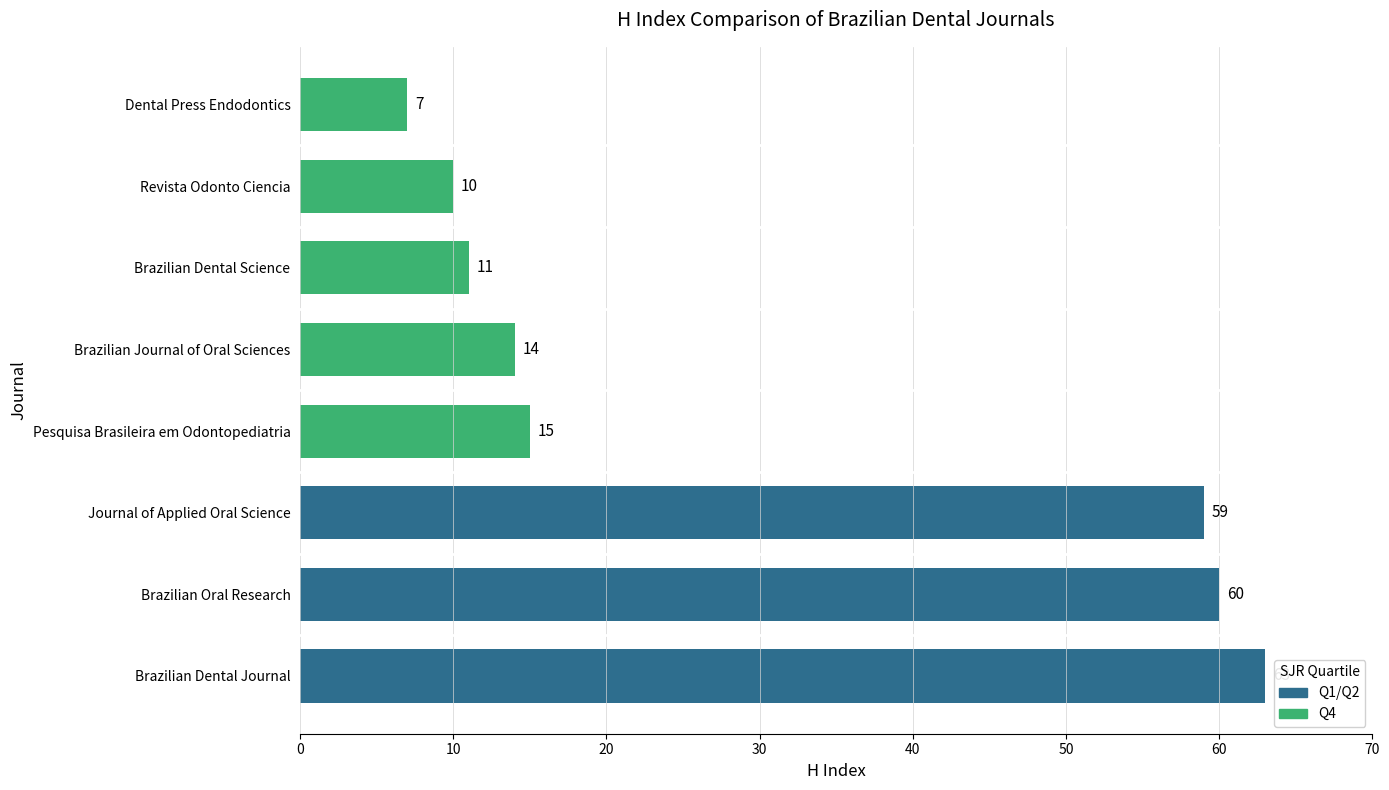

What is the greatest value displayed?

63